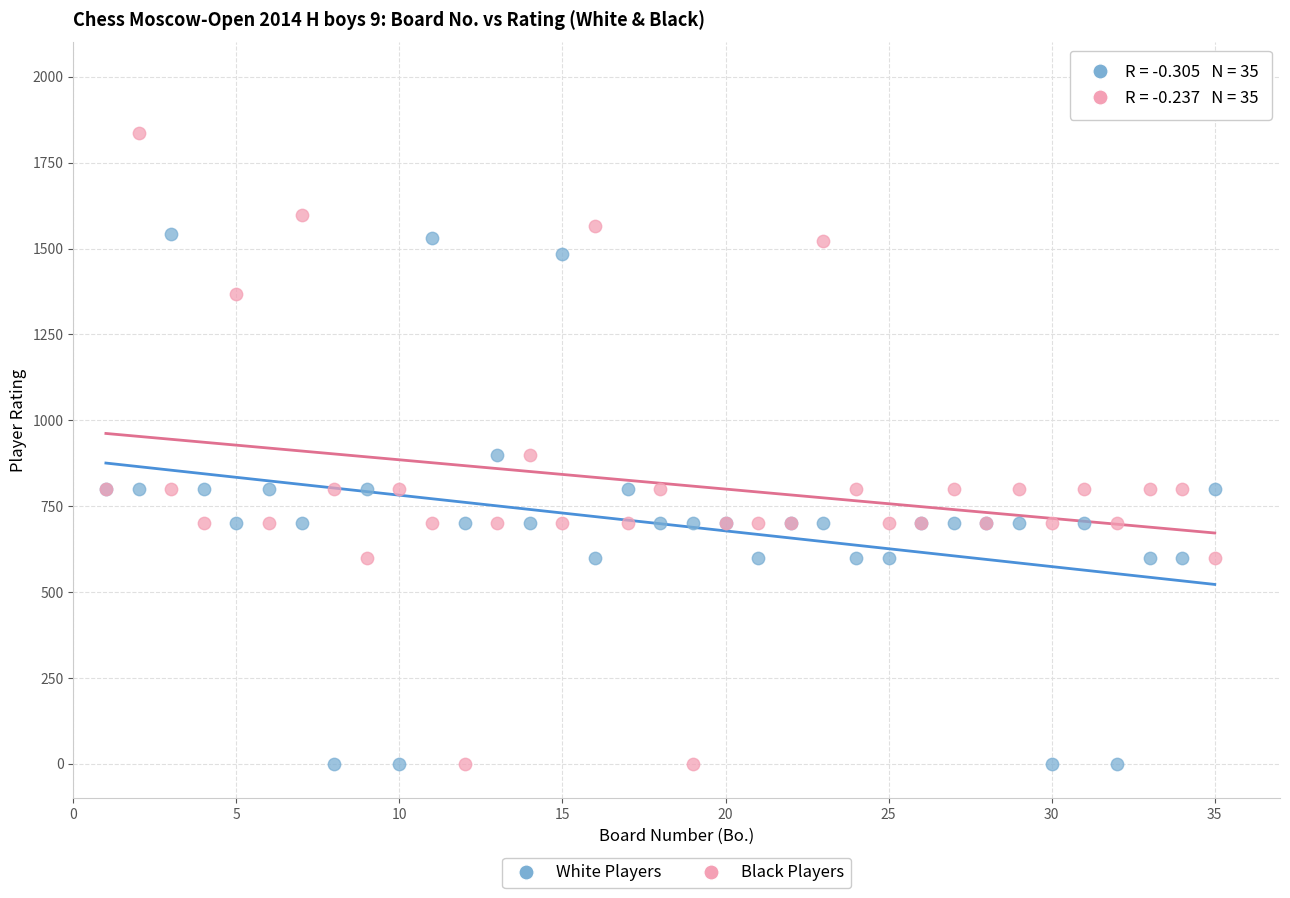

Which series has the largest Y range (max minus min)?

Black Players